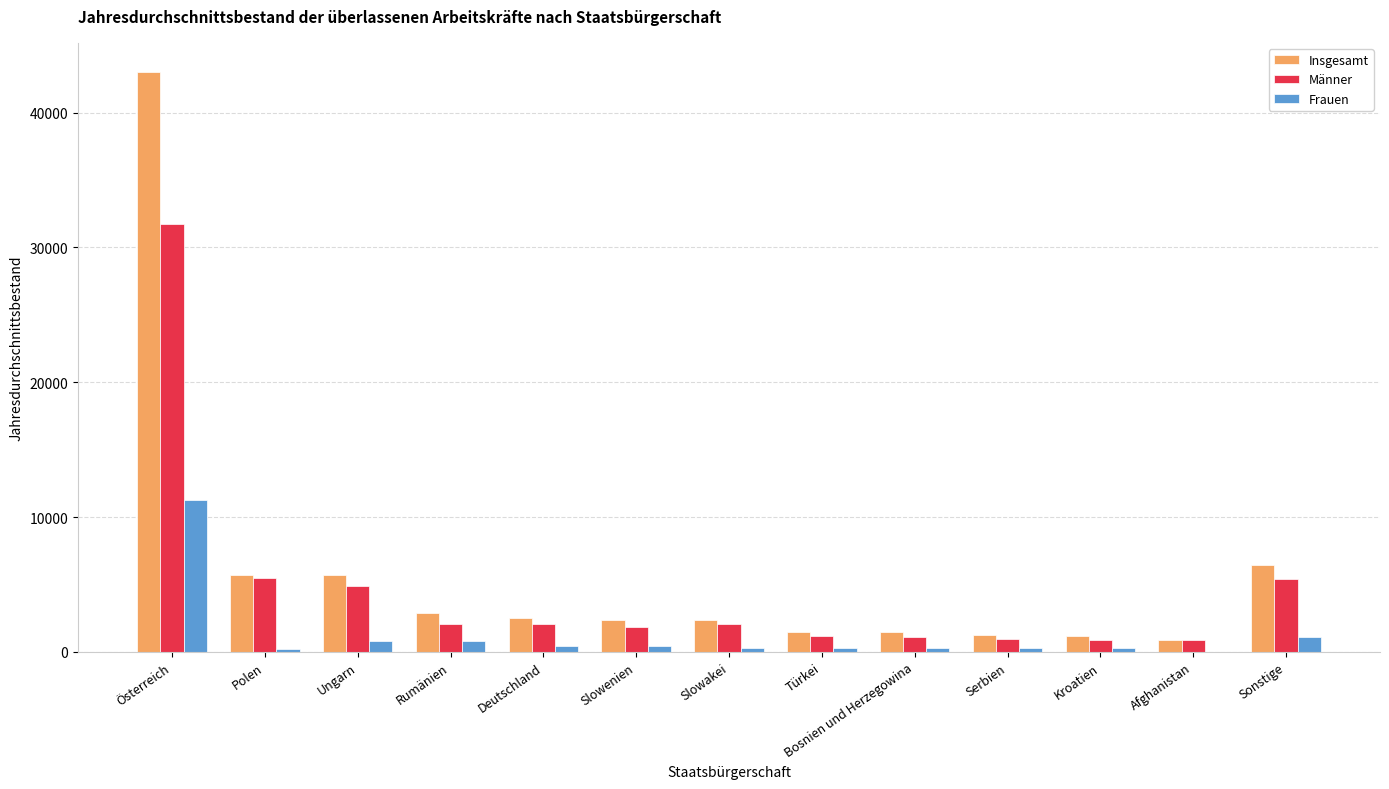

Which series has the widest spread of values?

Insgesamt